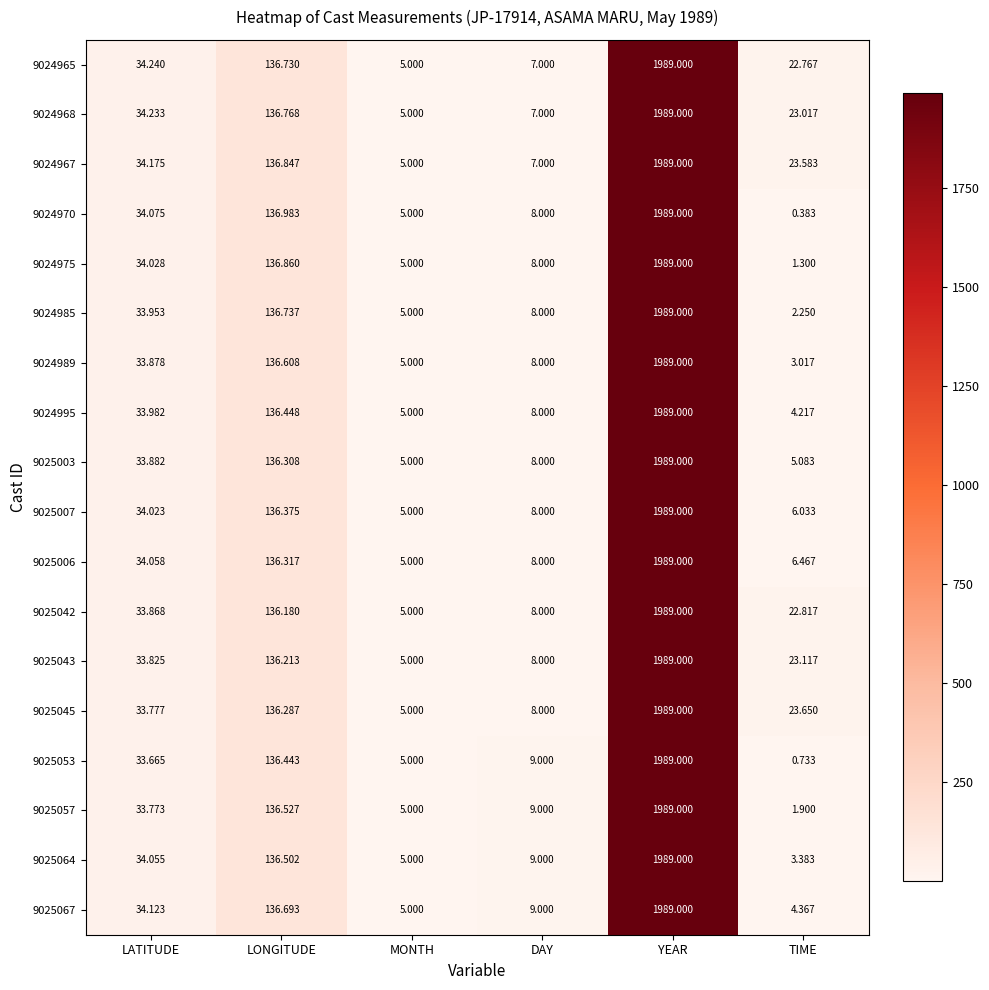

List the labels in order of 9024967 value, largest first.

YEAR, LONGITUDE, LATITUDE, TIME, DAY, MONTH